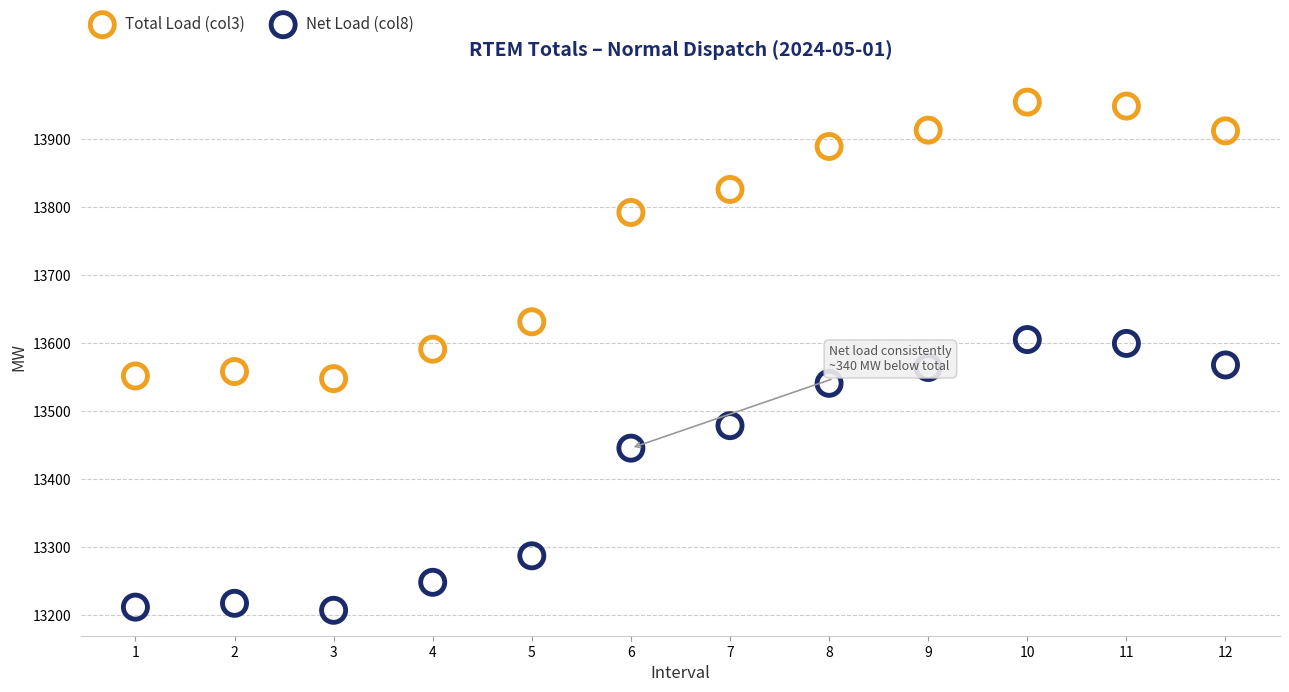

Which series has the largest Y range (max minus min)?

Total Load (col3)